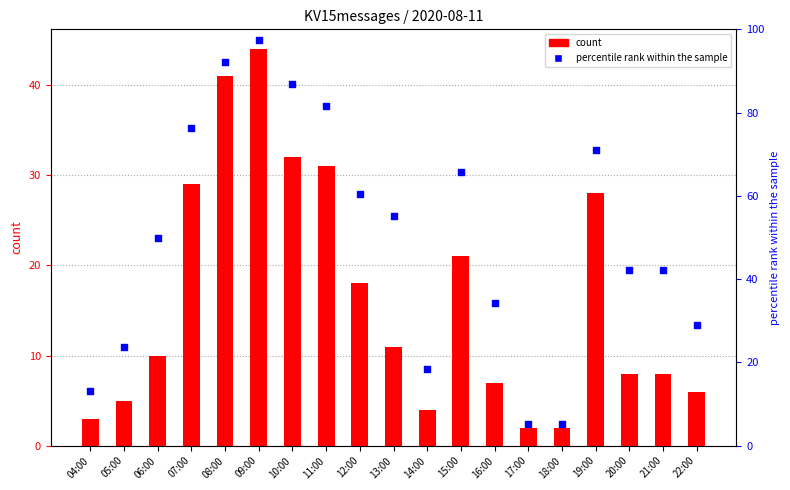

Which series reaches the maximum Y coordinate?

percentile rank within the sample